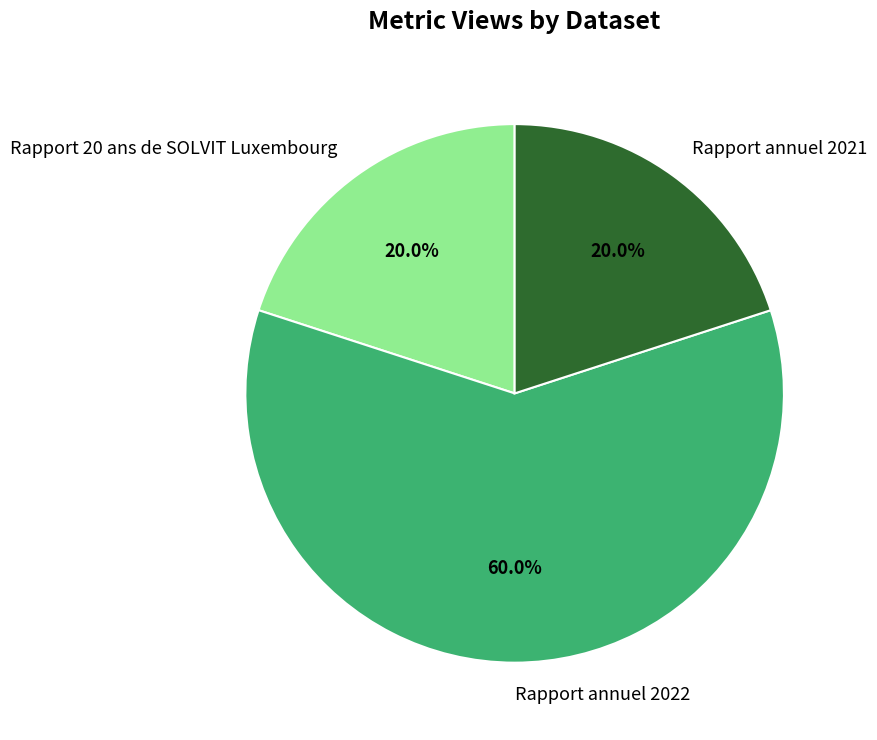

To the nearest percent, what portion does Rapport 20 ans de SOLVIT Luxembourg represent?

20%